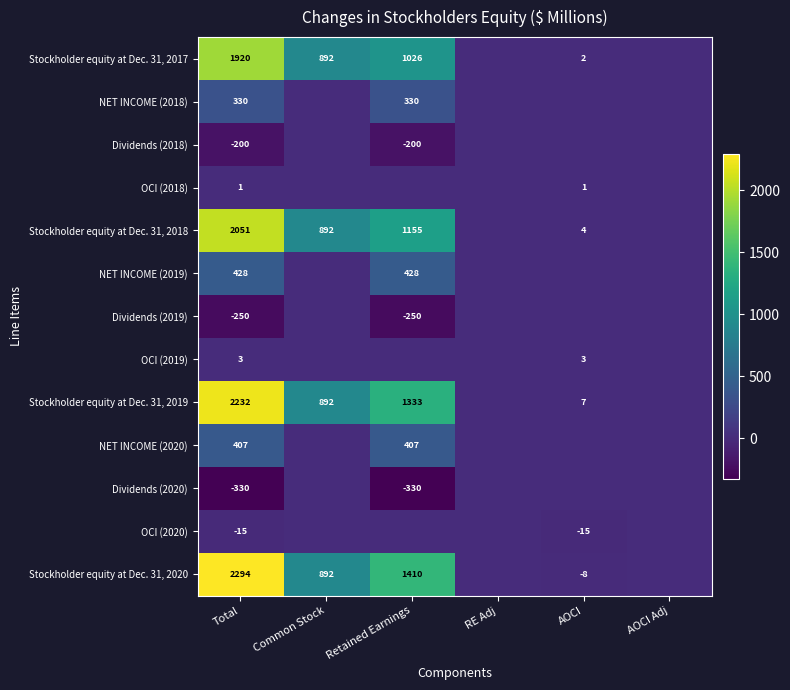

At Total, list the series in order from smallest to largest.

Dividends (2020), Dividends (2019), Dividends (2018), OCI (2020), OCI (2018), OCI (2019), NET INCOME (2018), NET INCOME (2020), NET INCOME (2019), Stockholder equity at Dec. 31, 2017, Stockholder equity at Dec. 31, 2018, Stockholder equity at Dec. 31, 2019, Stockholder equity at Dec. 31, 2020